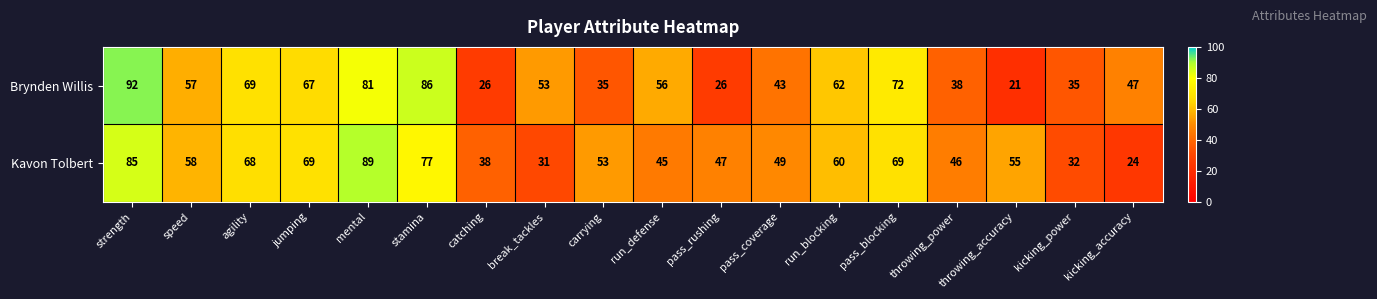

Which series has the largest total across all categories?

Kavon Tolbert